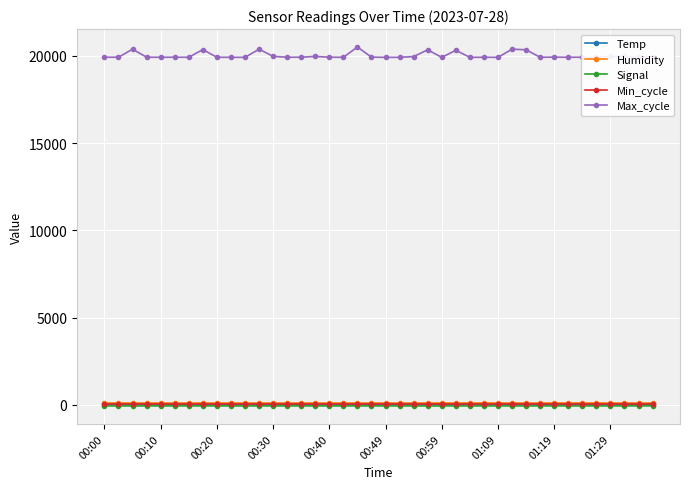

True or false: Max_cycle and Min_cycle cross at least once.

False